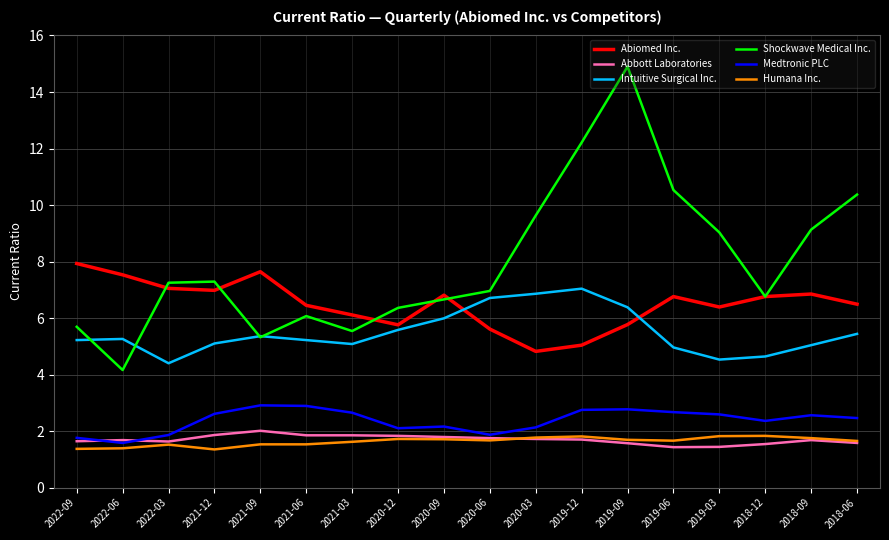

The Abbott Laboratories series shows 1.6 at 2022-09. True or false?

True